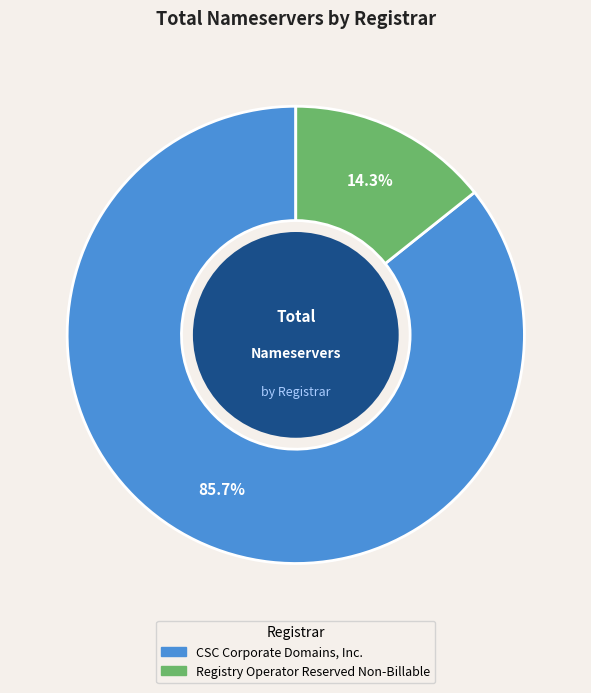

Count the number of slices in the pie.

2